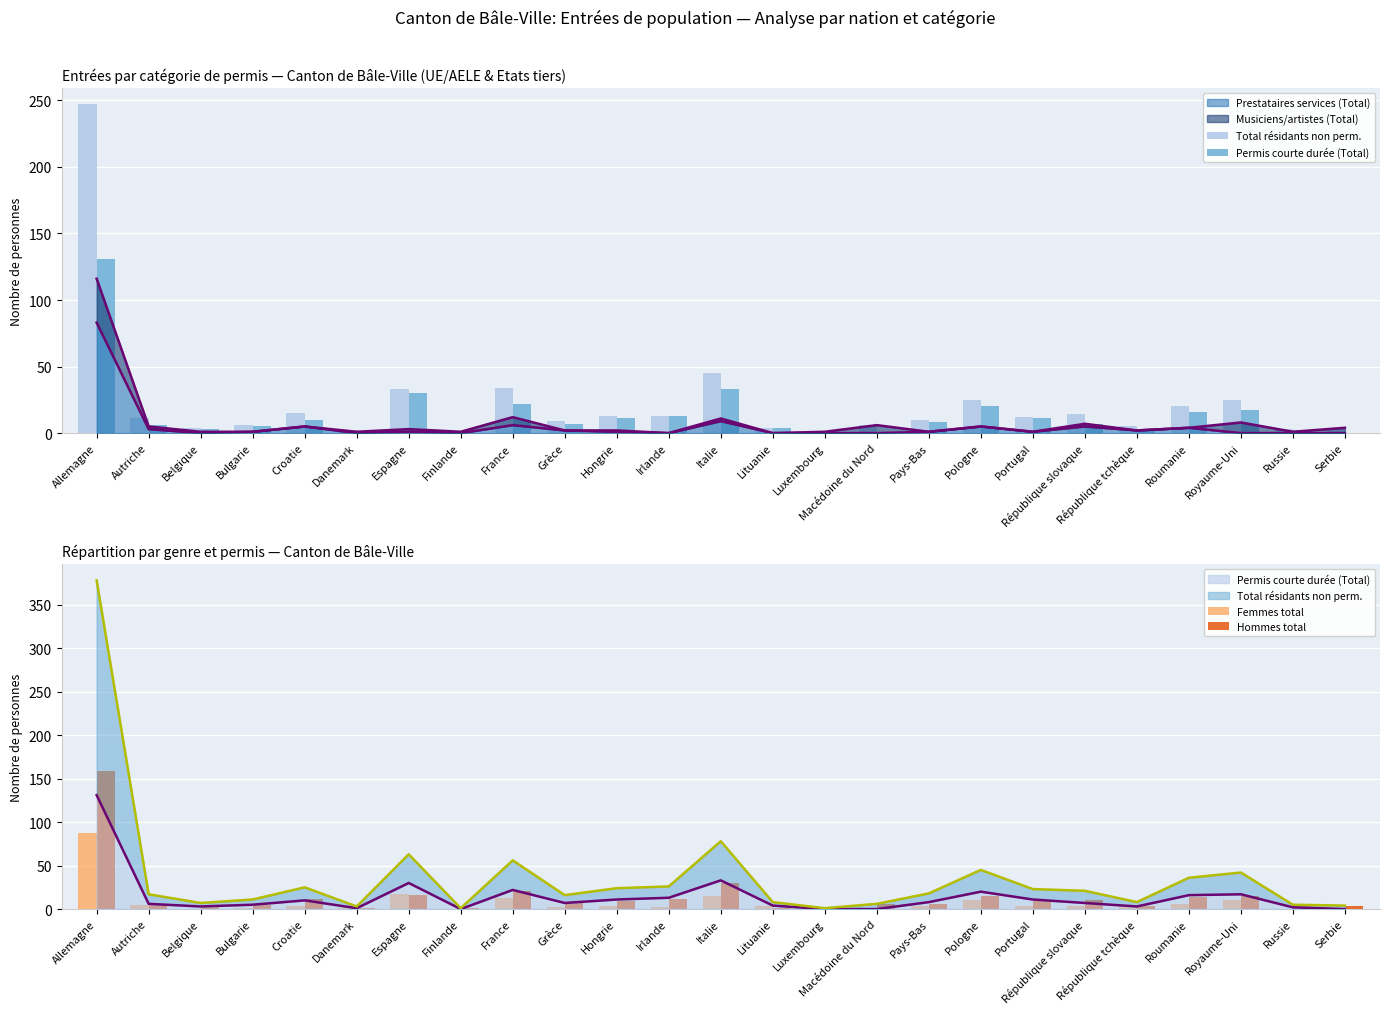

Which series has the largest range (max minus min)?

Total résidants non perm.